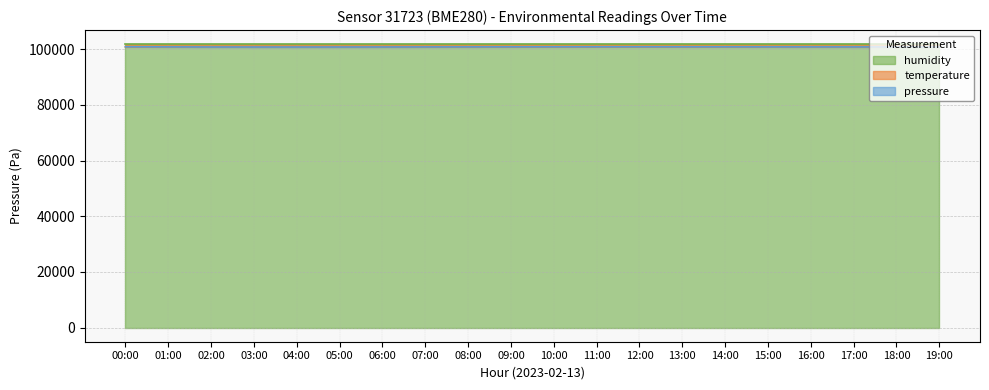

What is the total value across all series at 16:00?

201698.9